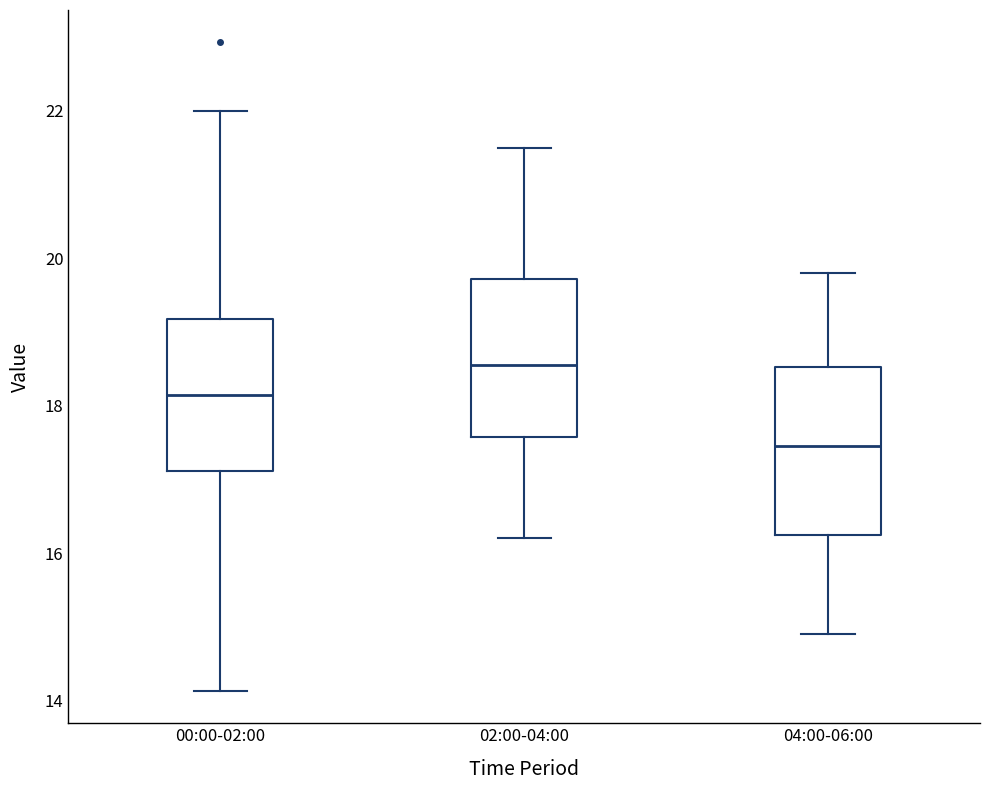

Which box's median line is the highest?

02:00-04:00